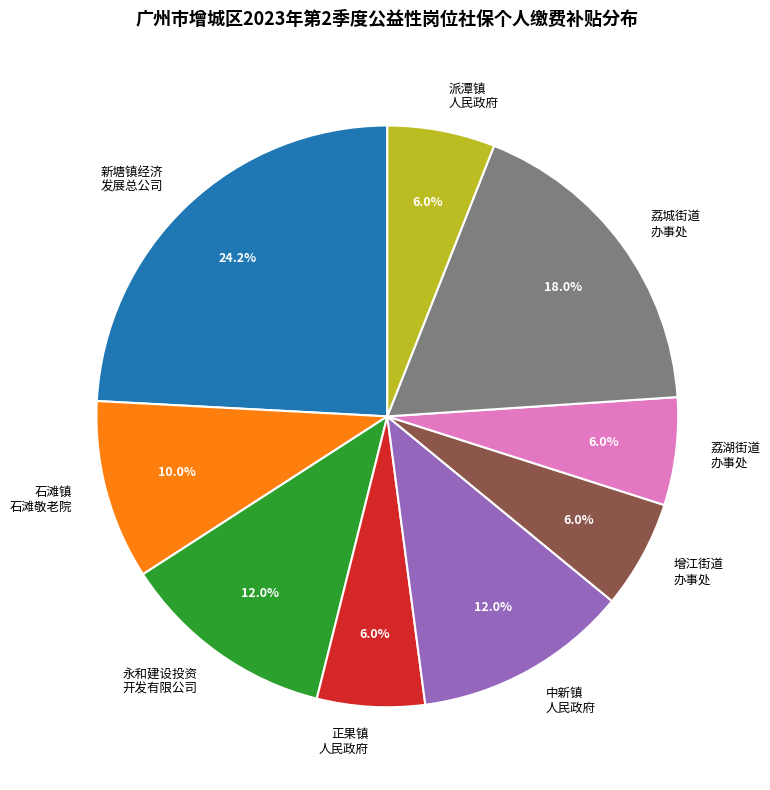

Does 石滩镇 石滩敬老院 account for over 50% of the chart?

No